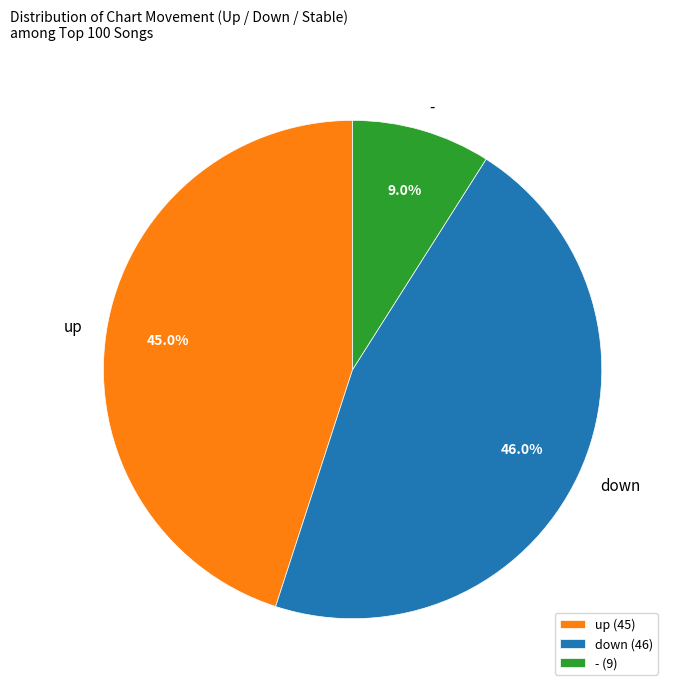

Rank the categories by value from highest to lowest.

down, up, -